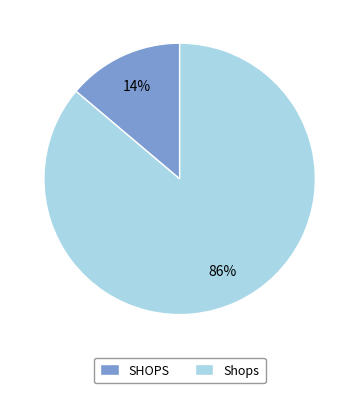

Is there a majority slice in this chart?

Yes